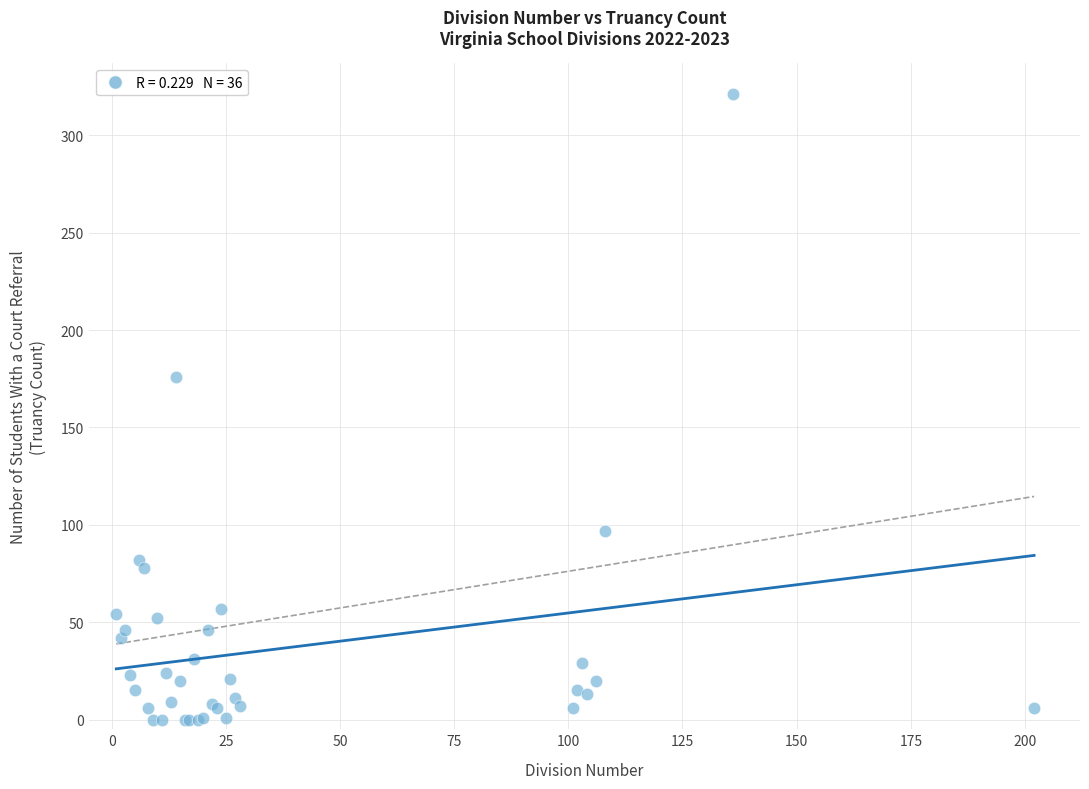

What Y value in the scatter plot is closest to 160?

176